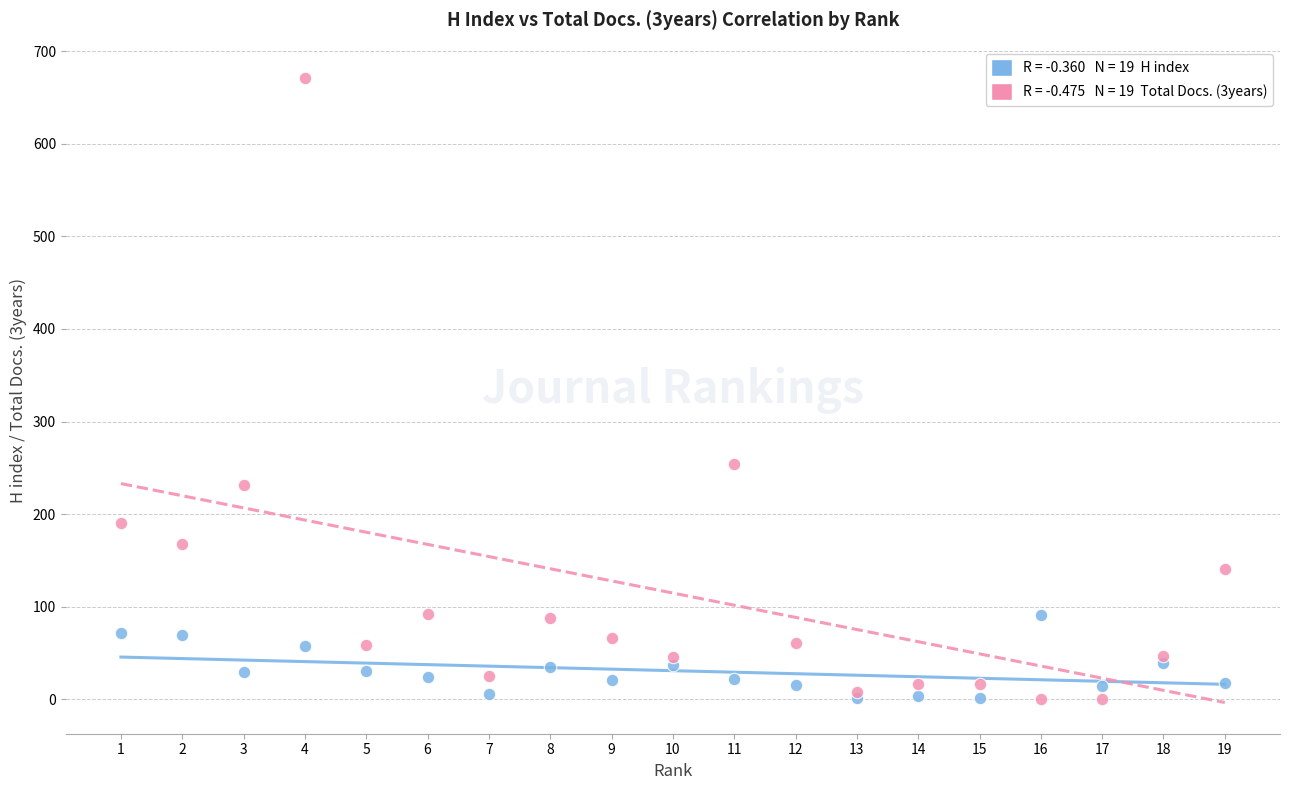

Across all series, what Y value is closest to 335?

254